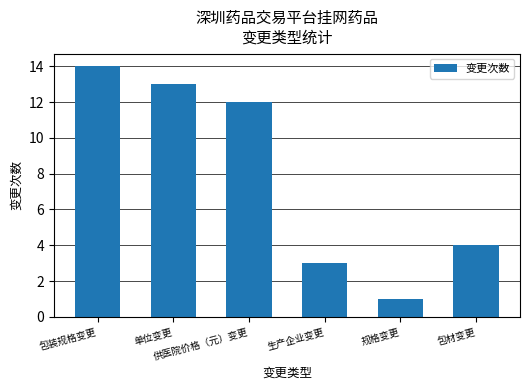

Read the value at 单位变更, to the nearest 10.

10